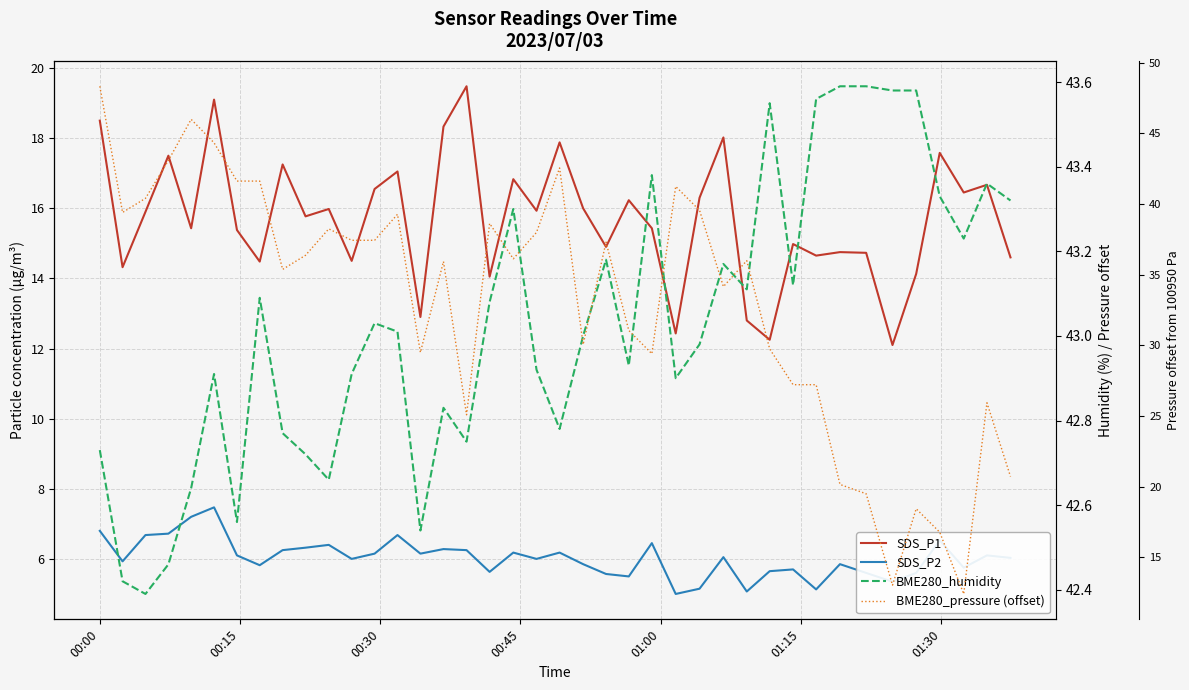

At which category is the sum across all series the highest?

00:00